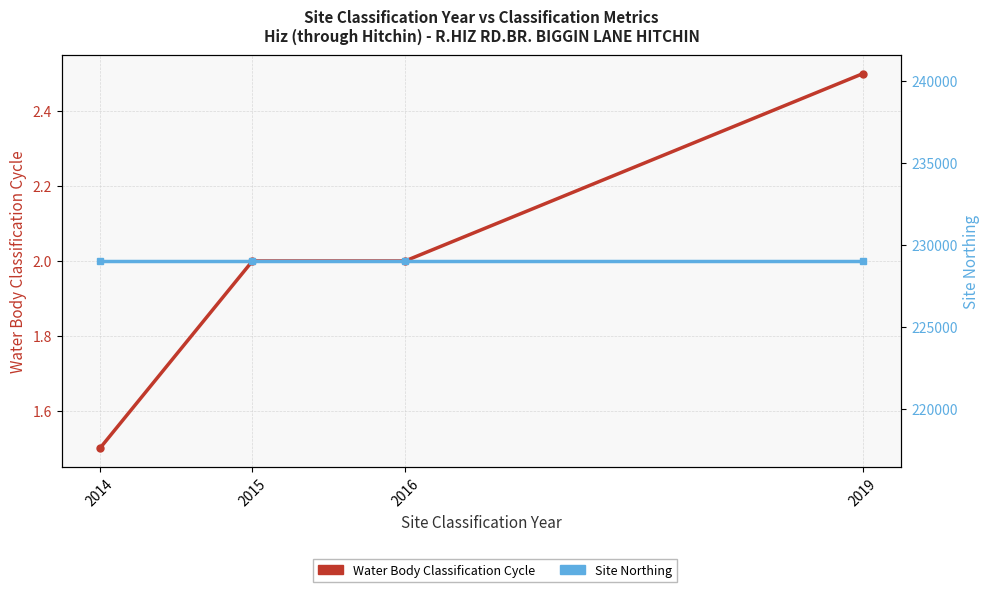

True or false: Site Northing has a value of 79349.1 at 2014.

False